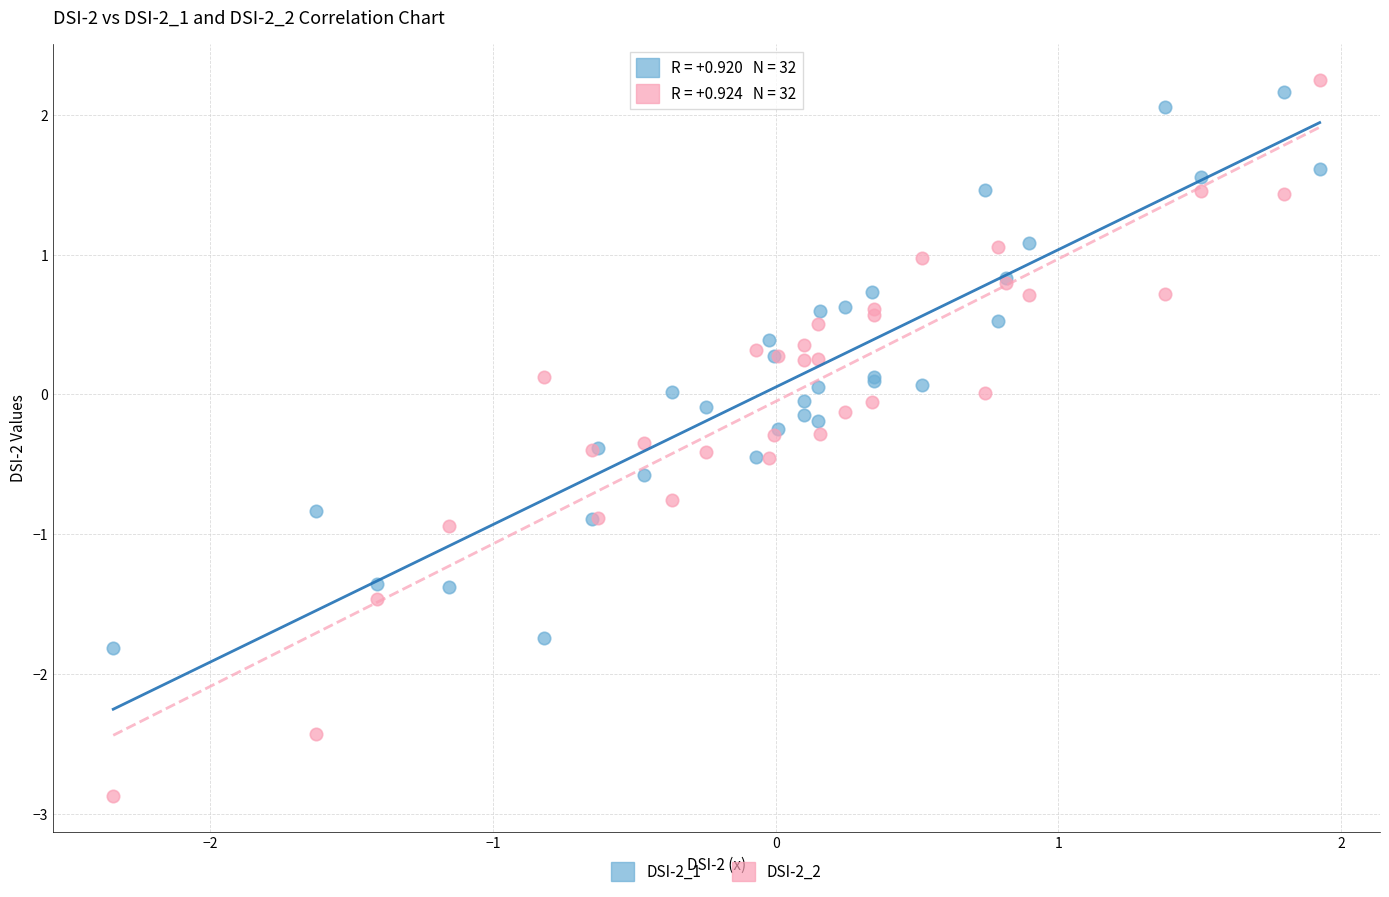

Which series contains the highest Y value?

DSI-2_2